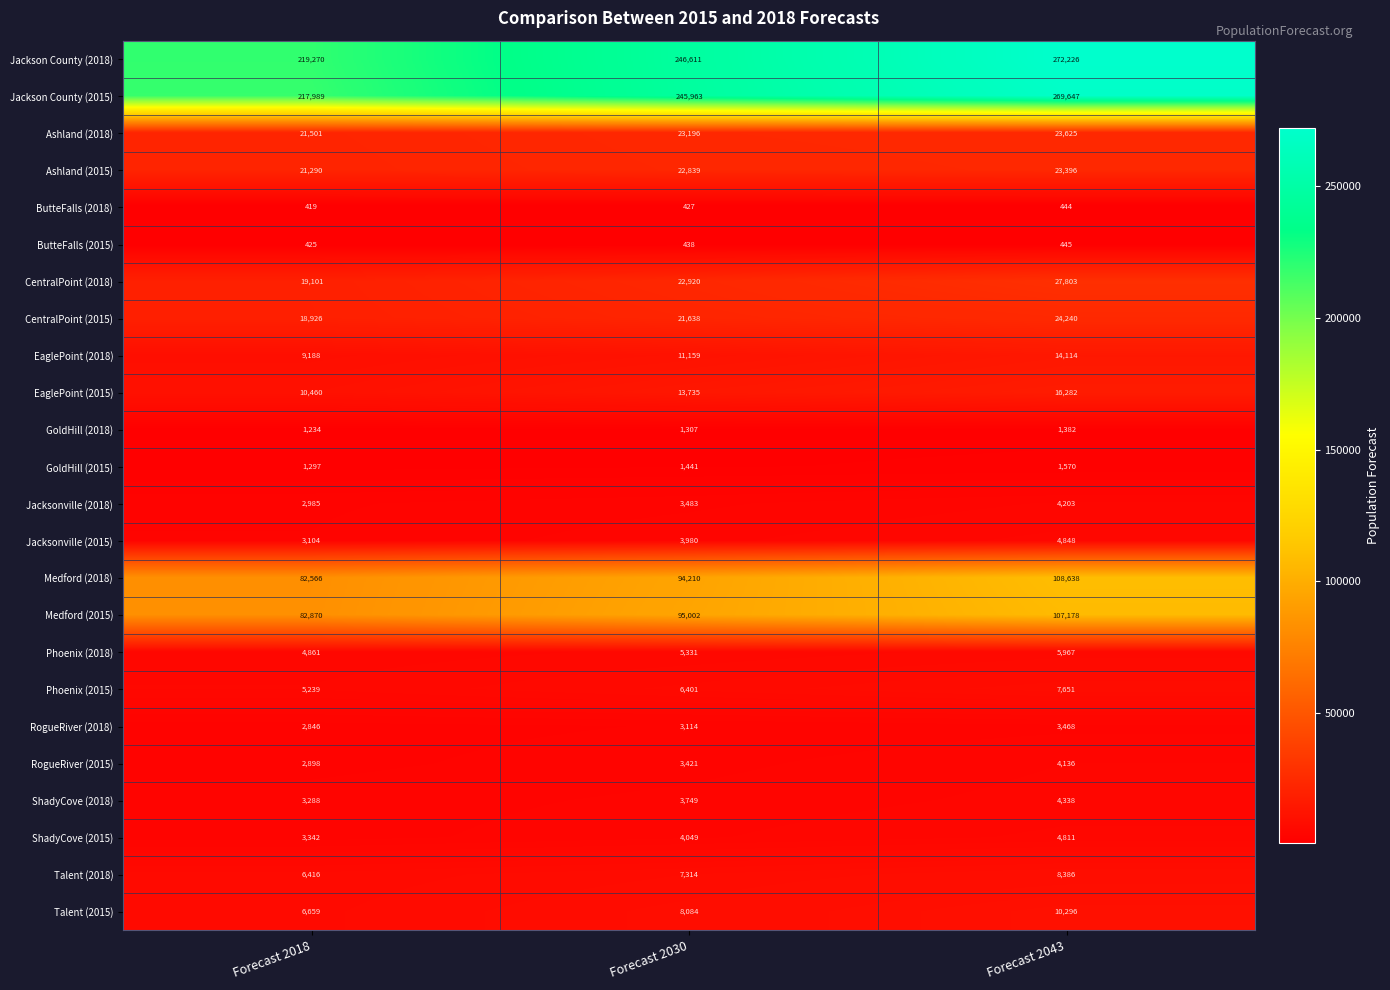

Where is Talent (2018) nearest to the value 7401?

Forecast 2030